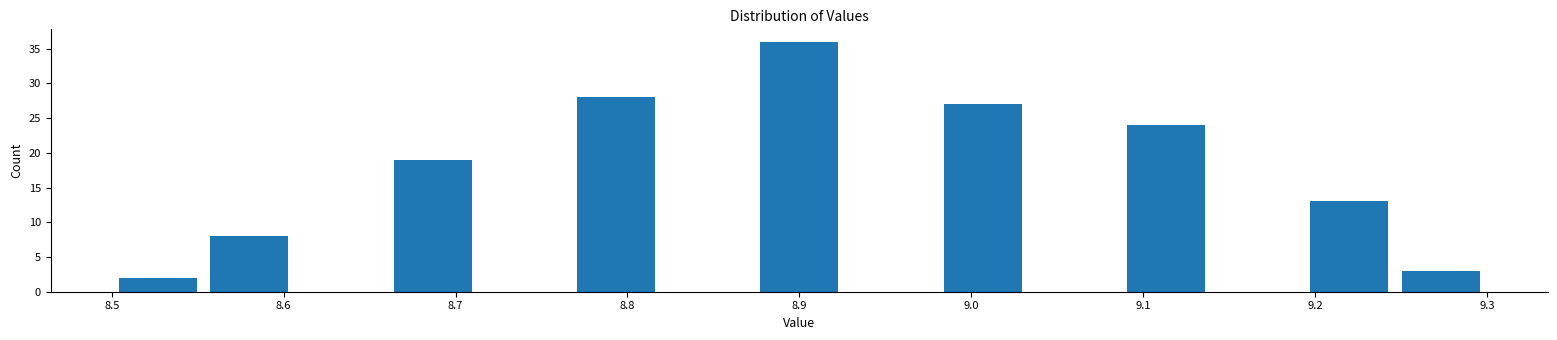

Reading left to right, transcribe this chart: for each bar, give the range it covers on the x-axis and its height. Neither the bar edges nor the heights are printed on the chart, so give them approximately, as read against the axes.

8.50 to 8.55: 2
8.55 to 8.61: 8
8.61 to 8.66: 0
8.66 to 8.71: 19
8.71 to 8.77: 0
8.77 to 8.82: 28
8.82 to 8.87: 0
8.87 to 8.93: 36
8.93 to 8.98: 0
8.98 to 9.03: 27
9.03 to 9.09: 0
9.09 to 9.14: 24
9.14 to 9.19: 0
9.19 to 9.25: 13
9.25 to 9.30: 3